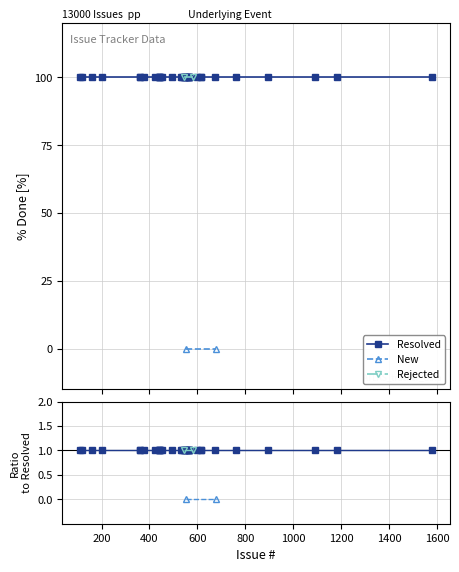

Is the value of New at 5 greater than the value of Resolved at 4?

No